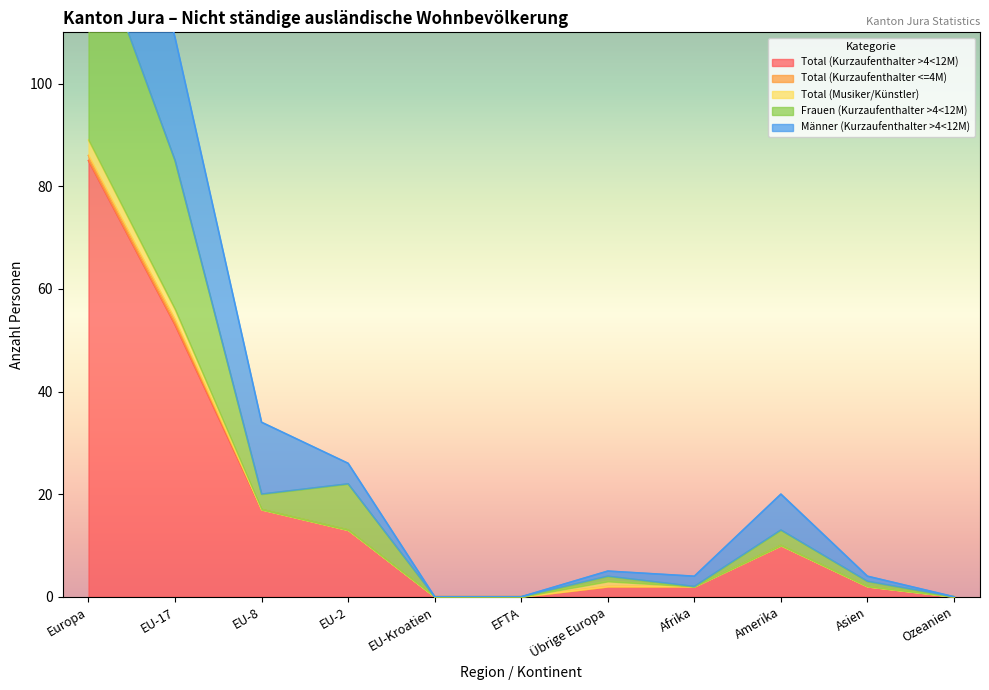

True or false: Männer (Kurzaufenthalter >4<12M) and Frauen (Kurzaufenthalter >4<12M) cross at least once.

False